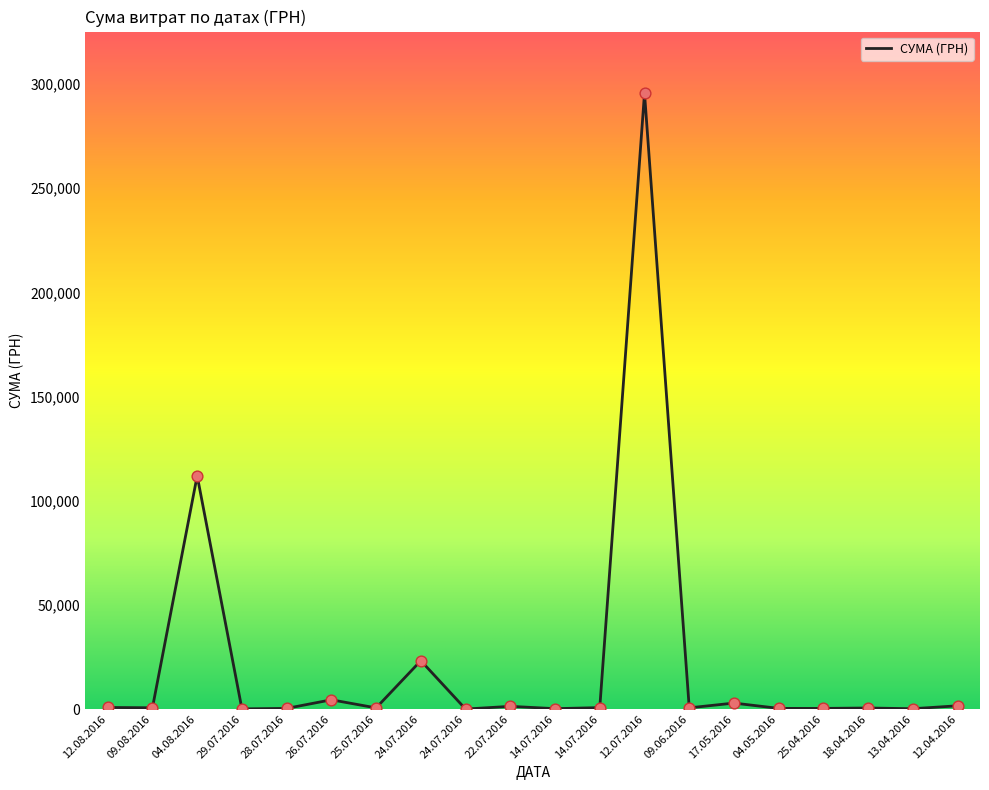

Does the chart have visible grid lines?

No